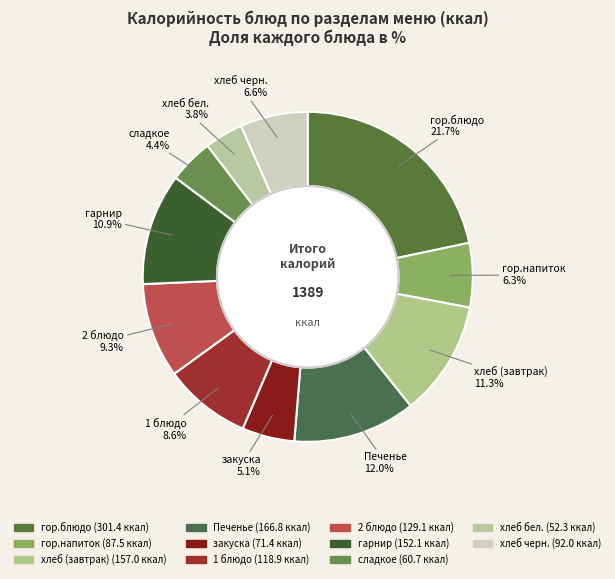

To the nearest percent, what portion does хлеб черн. represent?

7%